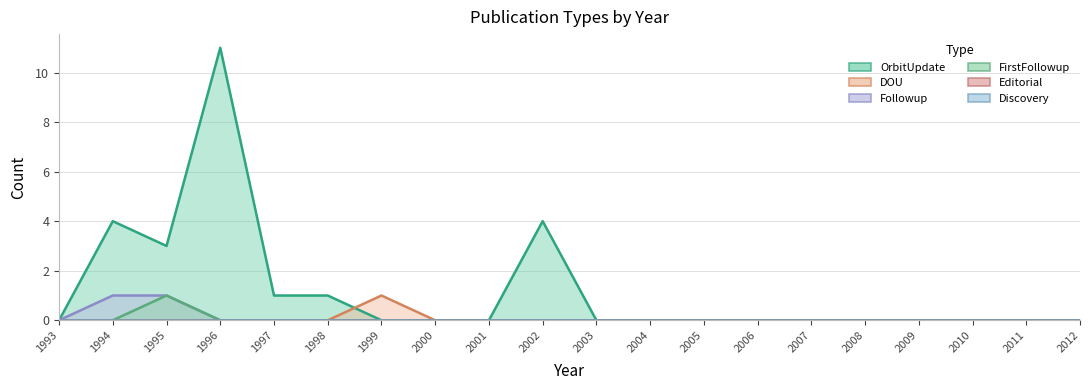

At how many categories does at least one series exceed 3?

3